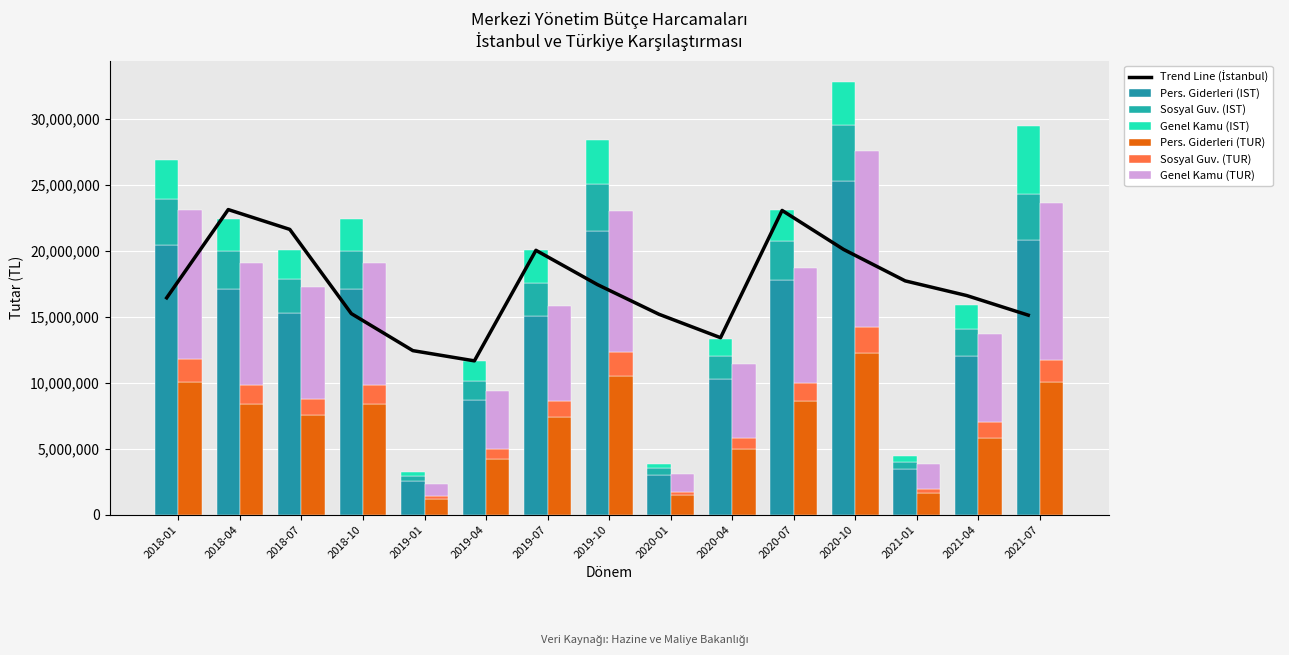

What is the label of the 5th bar from the right?

2020-07